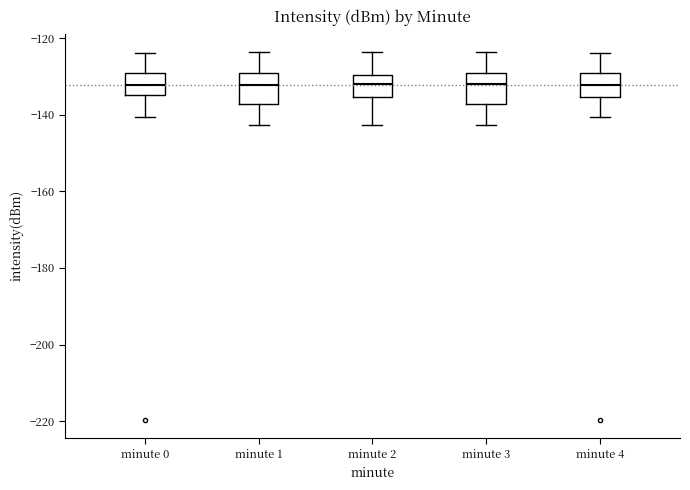

Reading left to right, transcribe this box plot: for each box, give where its median line is, the range the box spans, and where its two whiskers end, as read against the y-axis. The values are not printed on the chart, so give them approximately, as read against the axis.

minute 0: median -132, box -136 to -130, whiskers -140 to -124
minute 1: median -132, box -138 to -130, whiskers -142 to -124
minute 2: median -132, box -136 to -130, whiskers -142 to -124
minute 3: median -132, box -138 to -130, whiskers -142 to -124
minute 4: median -132, box -136 to -130, whiskers -140 to -124